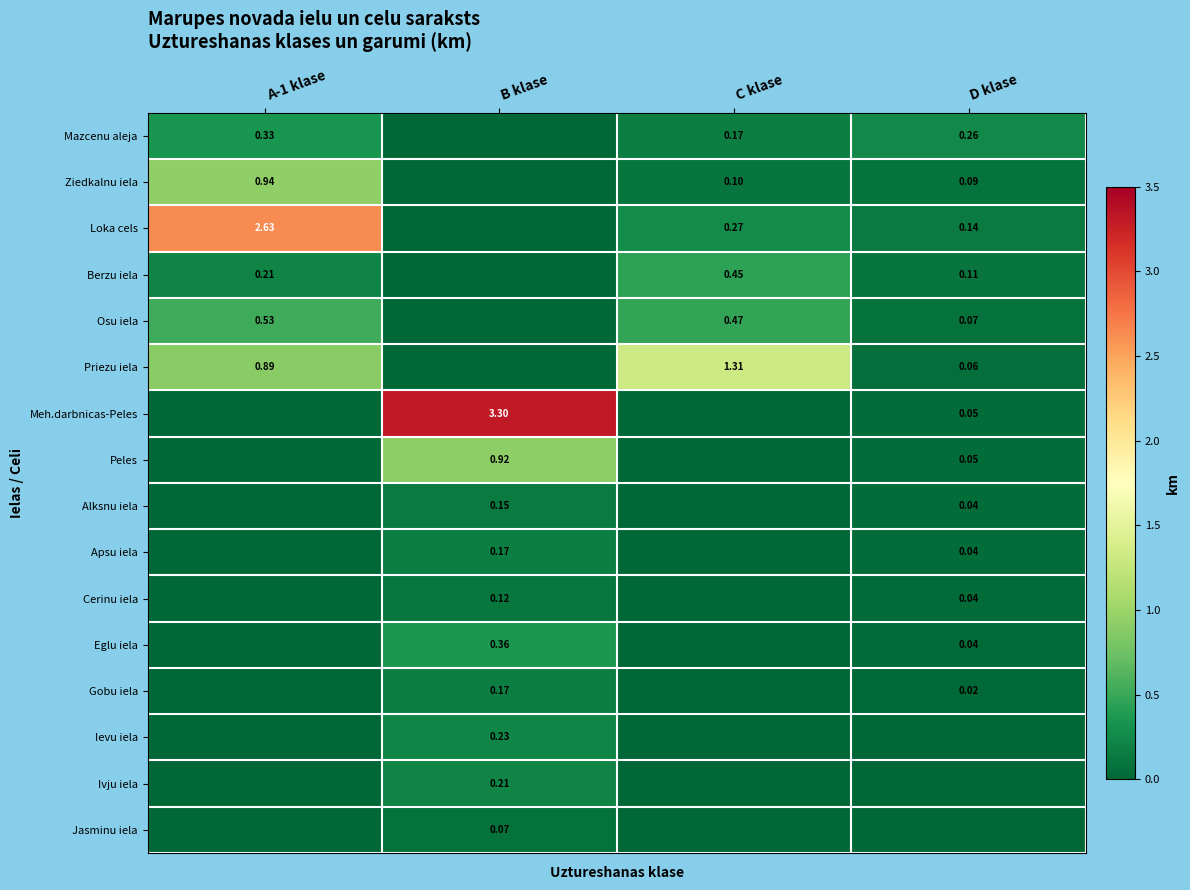

Is it true that Eglu iela equals -0.2 at A-1 klase?

False